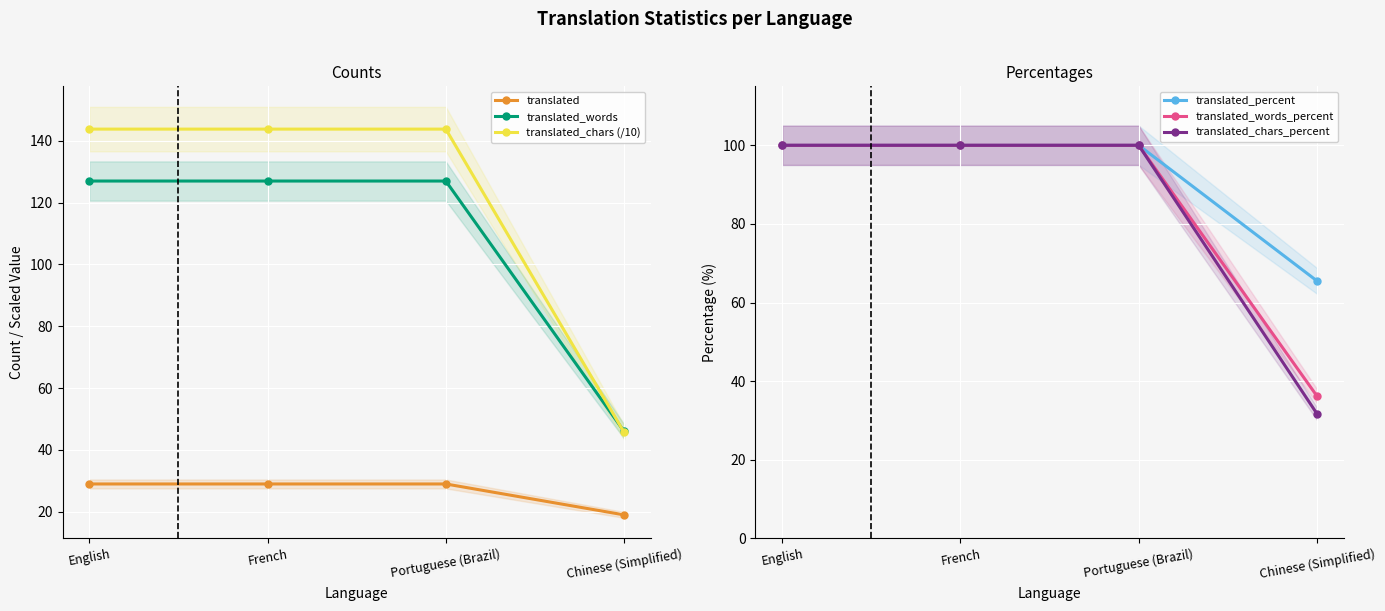

True or false: translated and translated_chars (/10) cross at least once.

False